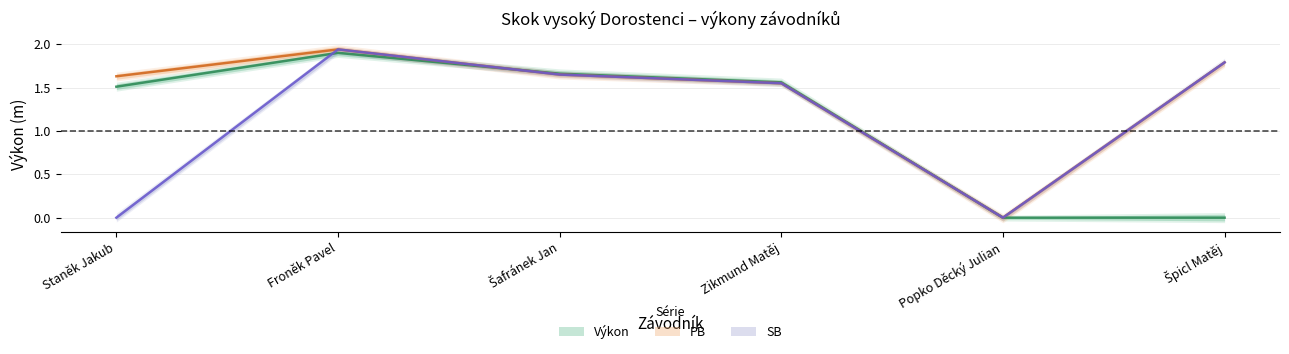

Where is the first local maximum for PB?

Froněk Pavel